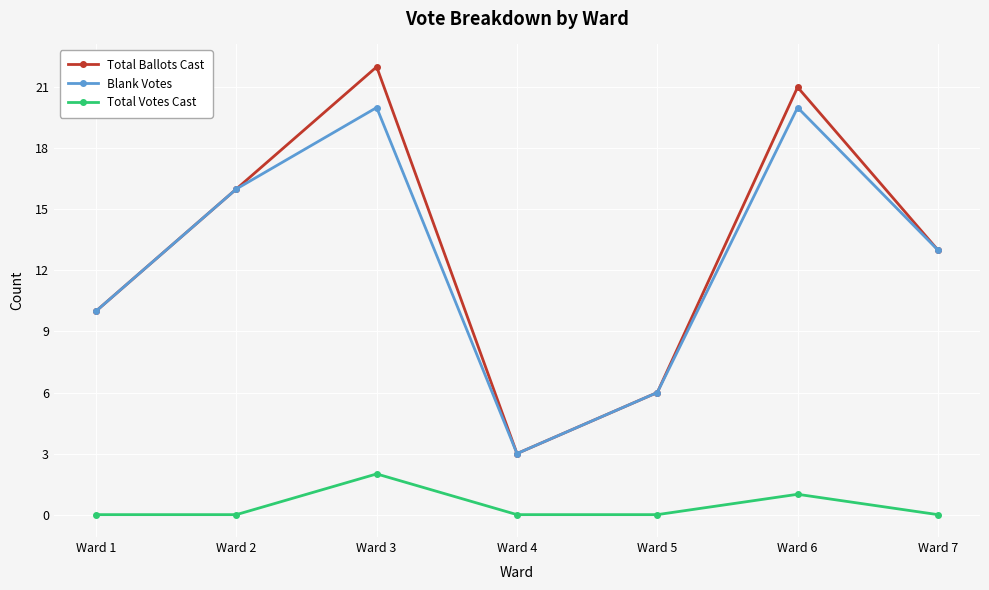

Count the Blank Votes values in the range 6 to 20.

6